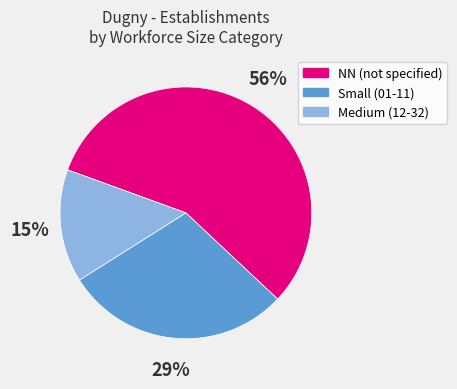

Is there any slice that represents more than half of the pie?

Yes